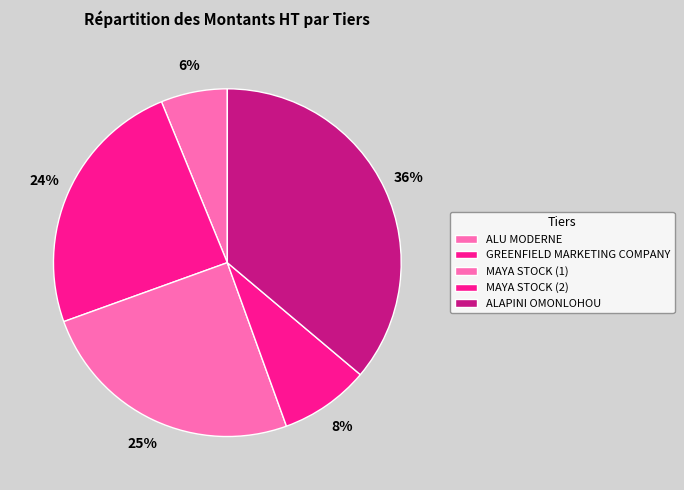

Is it true that GREENFIELD MARKETING COMPANY is 24% of the pie?

True